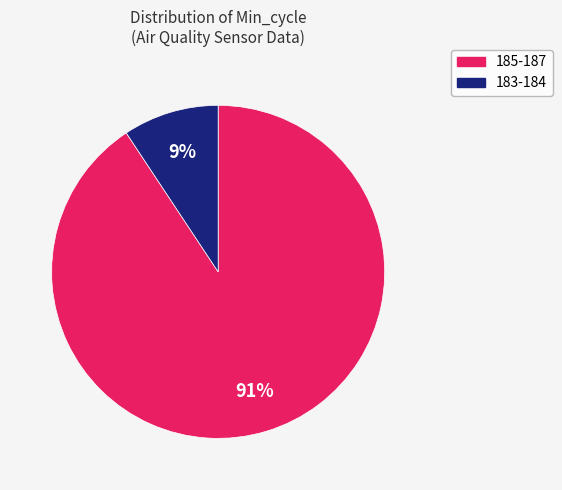

Is there a majority slice in this chart?

Yes